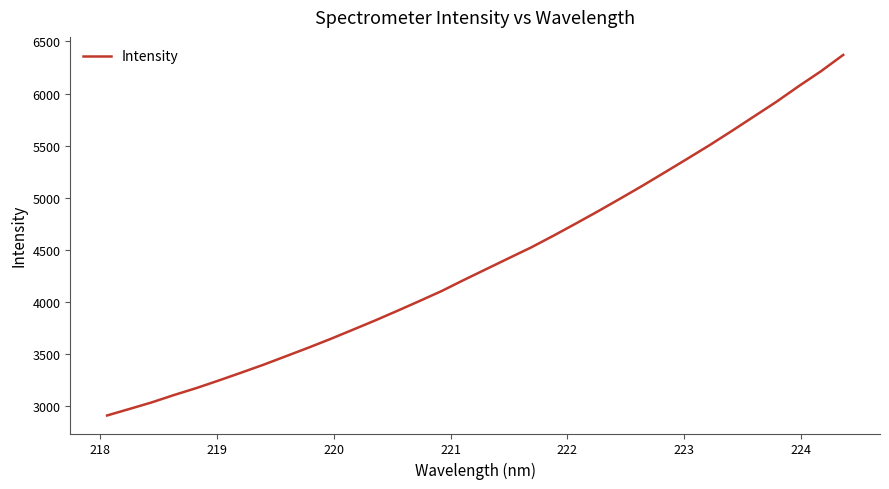

What is the maximum value shown in the chart?

6371.0